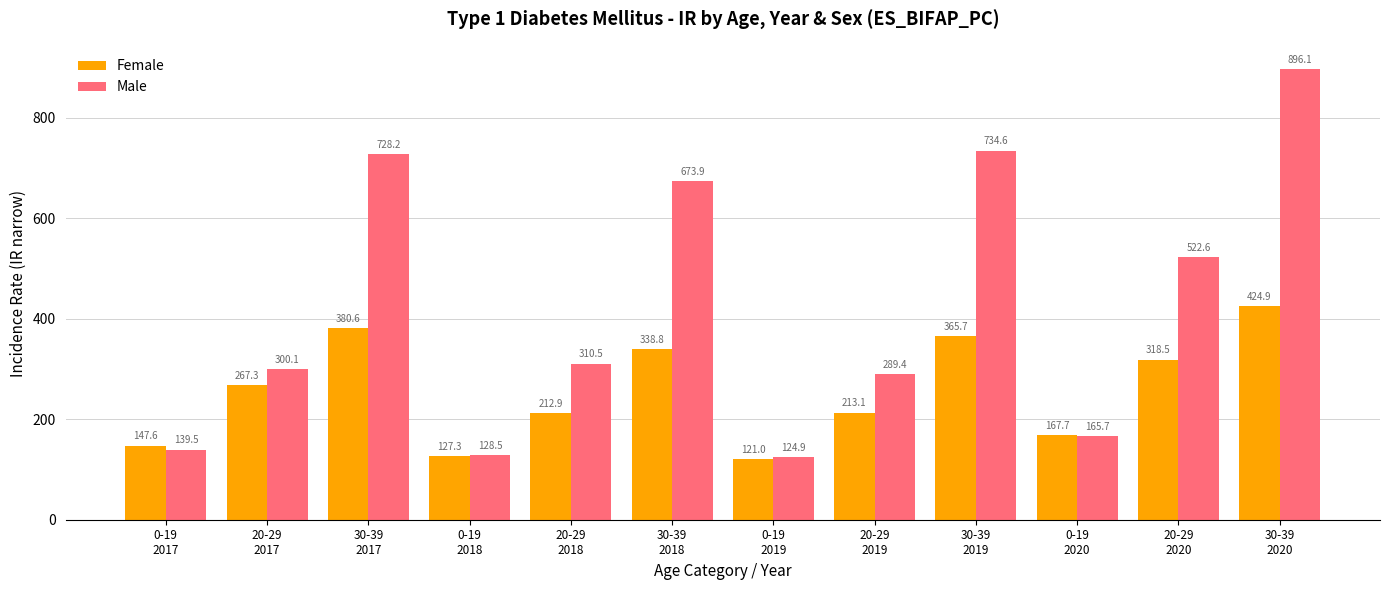

How many data points in Male are less than 310?

6